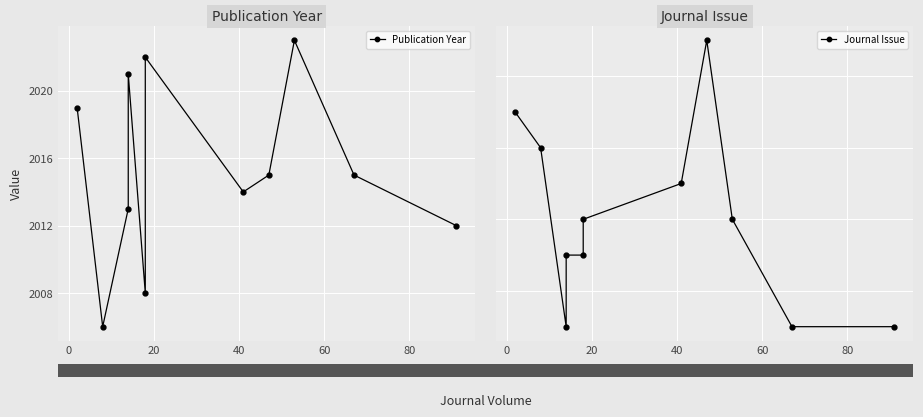

Is the value of Journal Issue at 60 greater than the value of Publication Year at 10?

No